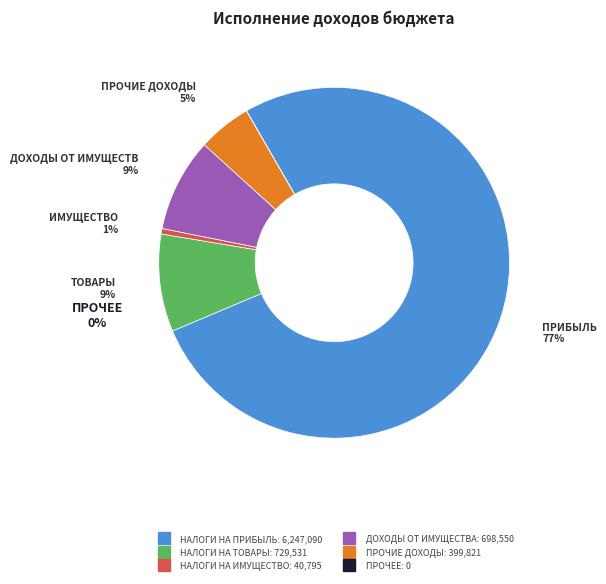

Is there any slice that represents more than half of the pie?

Yes